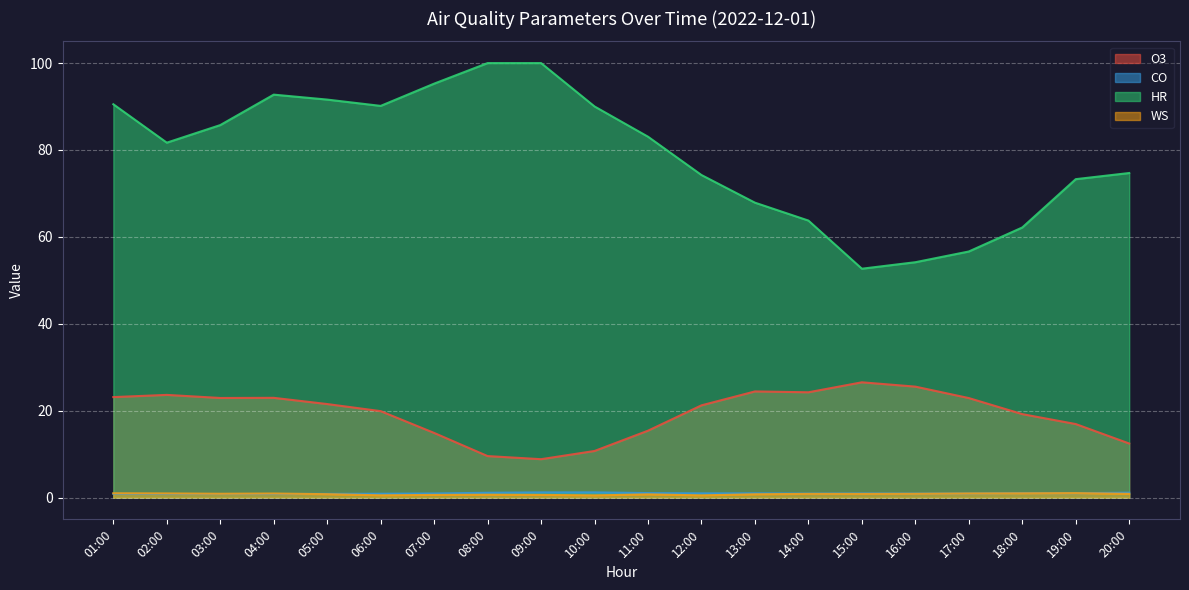

At which label is HR closest to 76?

20:00